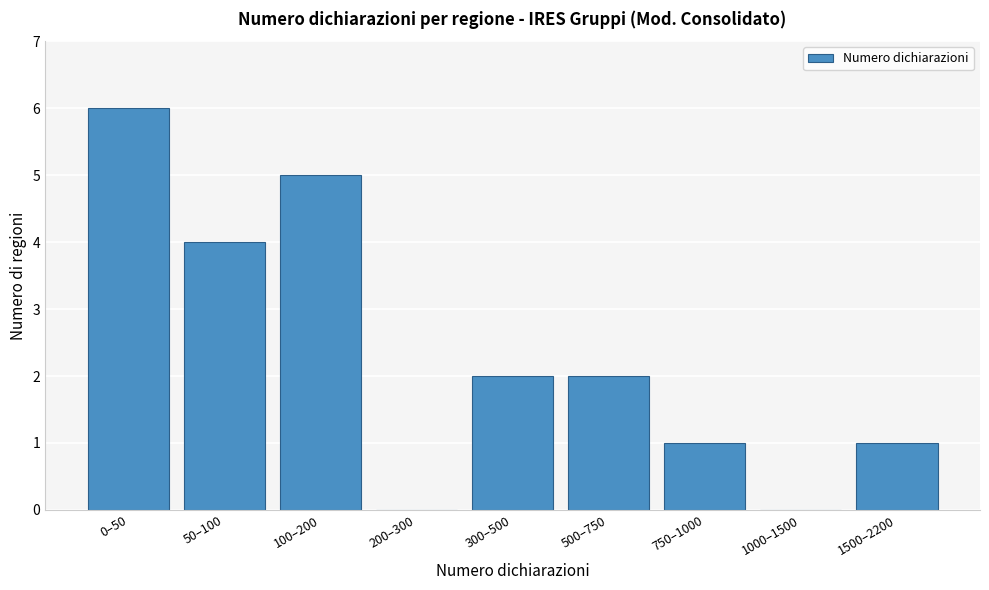

Reading left to right, transcribe all the data shown in this chart.

0–50=6	50–100=4	100–200=5	200–300=0	300–500=2	500–750=2	750–1000=1	1000–1500=0	1500–2200=1